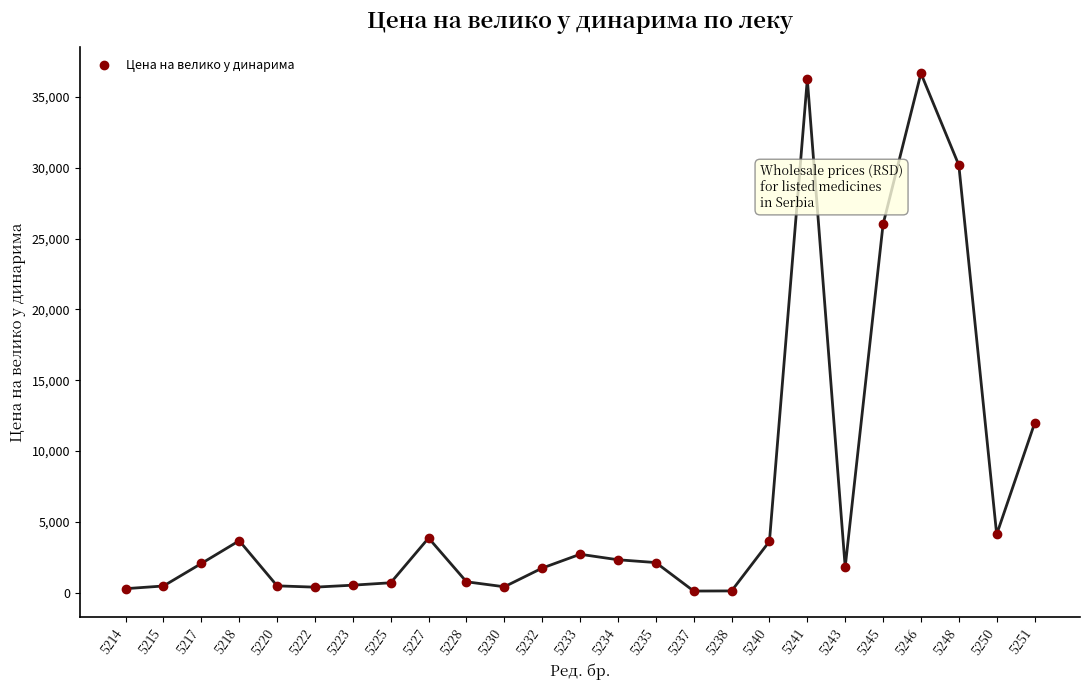

What Y value in the scatter plot is closest to 18395?

11954.2